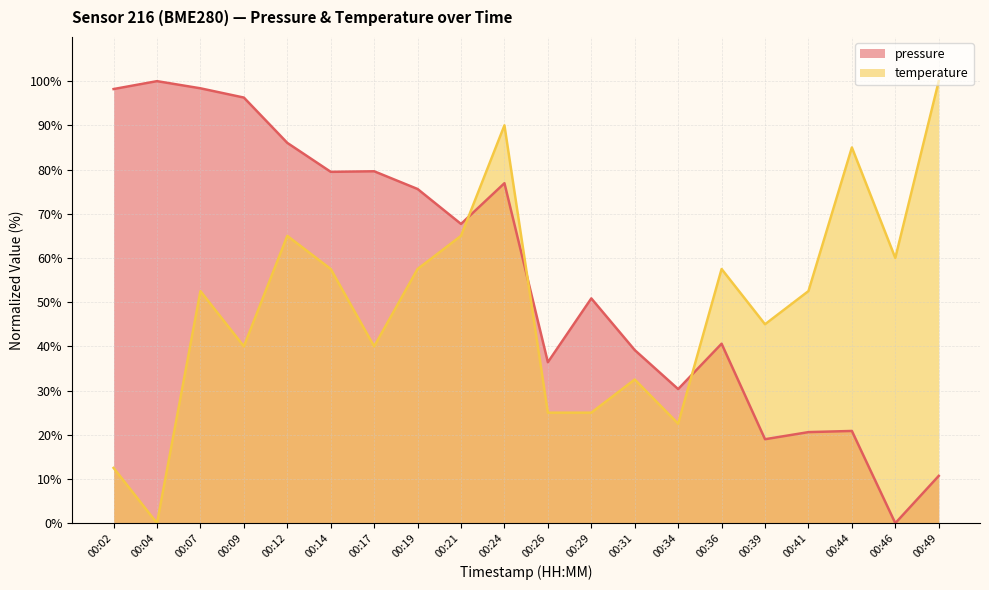

Which series has the largest total across all categories?

pressure